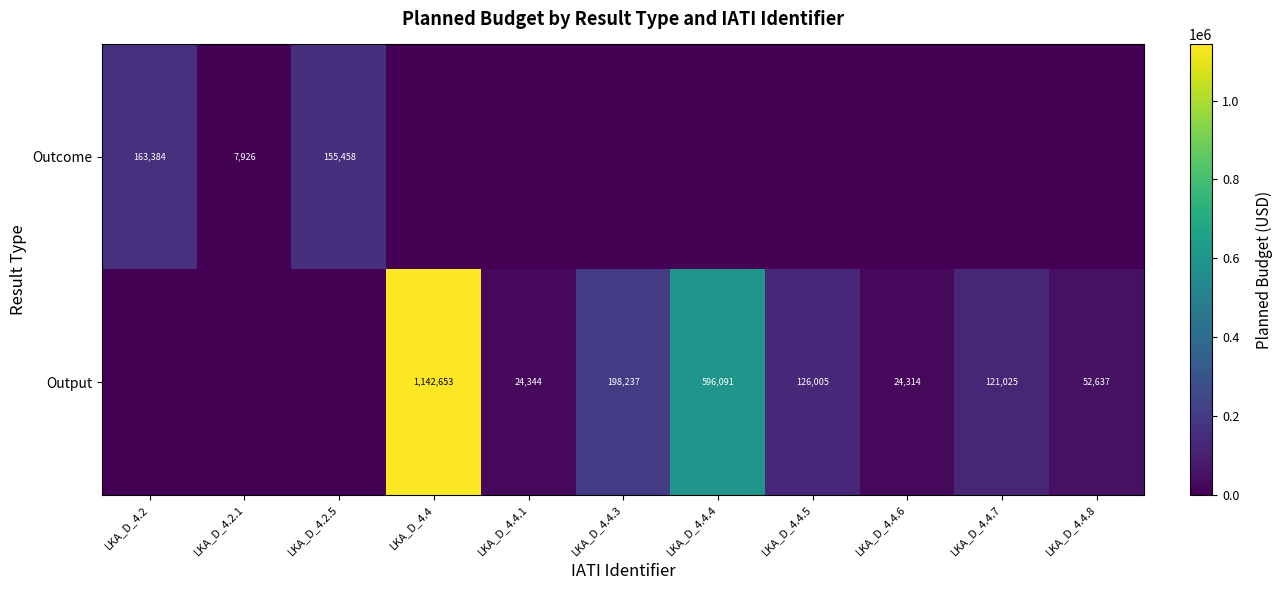

What is the sum of the Outcome values at LKA_D_4.2.5 and LKA_D_4.2.1?

163384